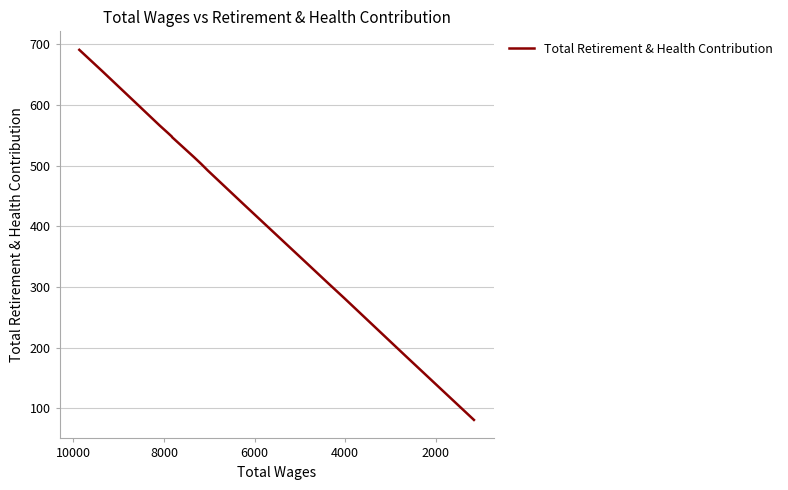

Which has a higher value, 10000 or 16?

10000